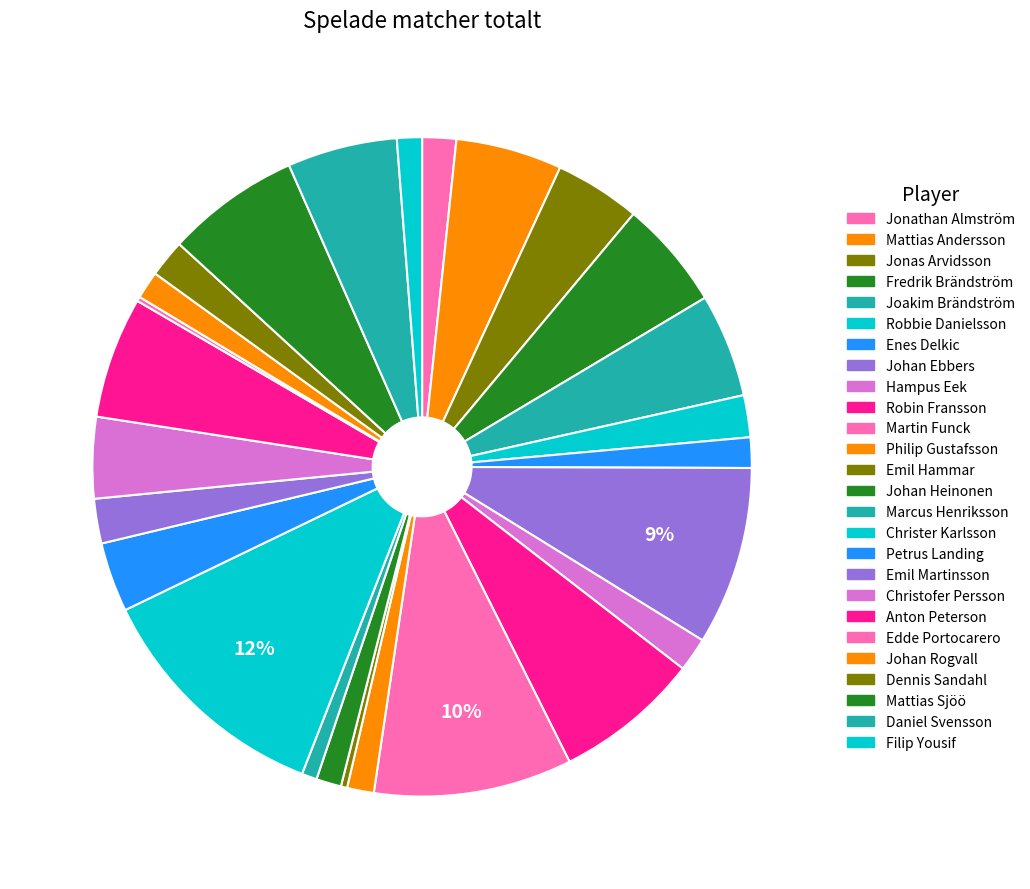

Rank the categories by value from lowest to highest.

Edde Portocarero, Emil Hammar, Marcus Henriksson, Johan Heinonen, Filip Yousif, Philip Gustafsson, Johan Rogvall, Enes Delkic, Jonathan Almström, Hampus Eek, Dennis Sandahl, Robbie Danielsson, Emil Martinsson, Petrus Landing, Christofer Persson, Jonas Arvidsson, Joakim Brändström, Mattias Andersson, Fredrik Brändström, Daniel Svensson, Anton Peterson, Mattias Sjöö, Robin Fransson, Johan Ebbers, Martin Funck, Christer Karlsson